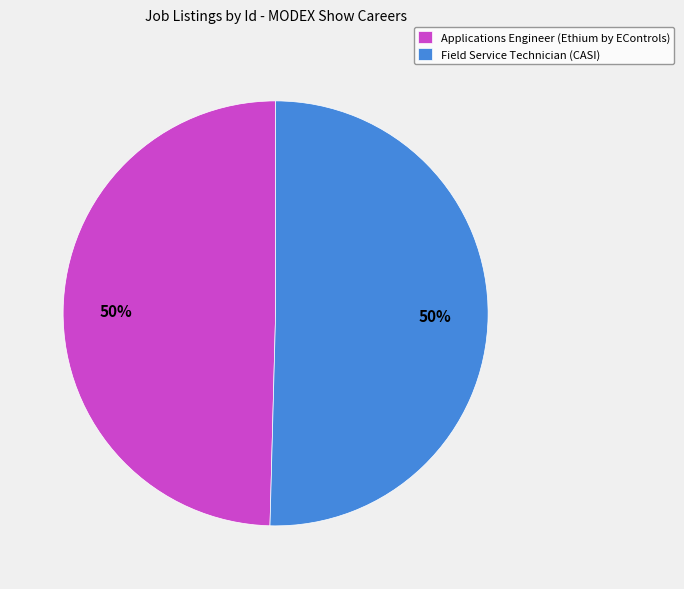

The Field Service Technician (CASI) slice represents 40% of the pie. True or false?

False